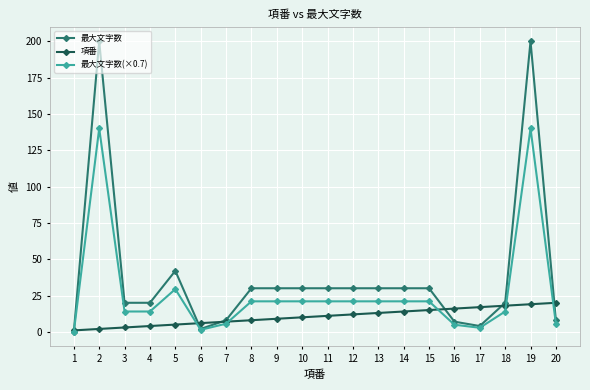

What is the difference between the maximum and second lowest values in the 項番 series?

18.0